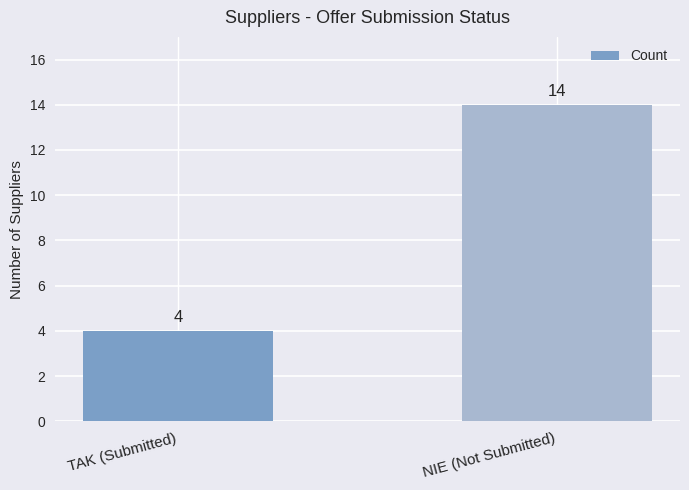

Count the number of categories in the chart.

2